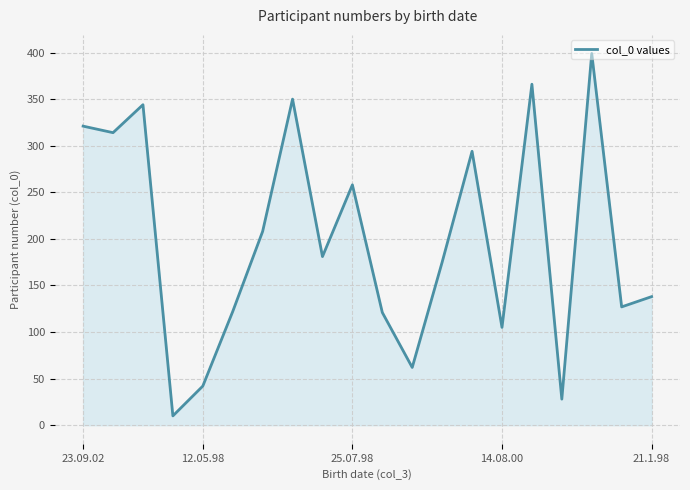

What is the minimum value shown in the chart?

10